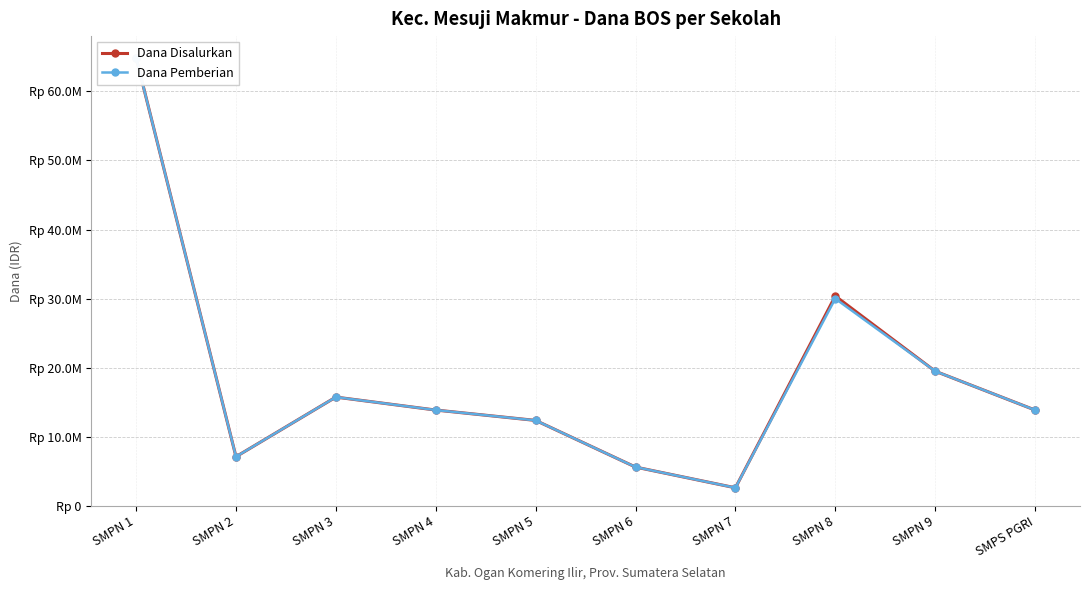

What is the value of the Dana Disalurkan point at the 8th from the left?

30375000